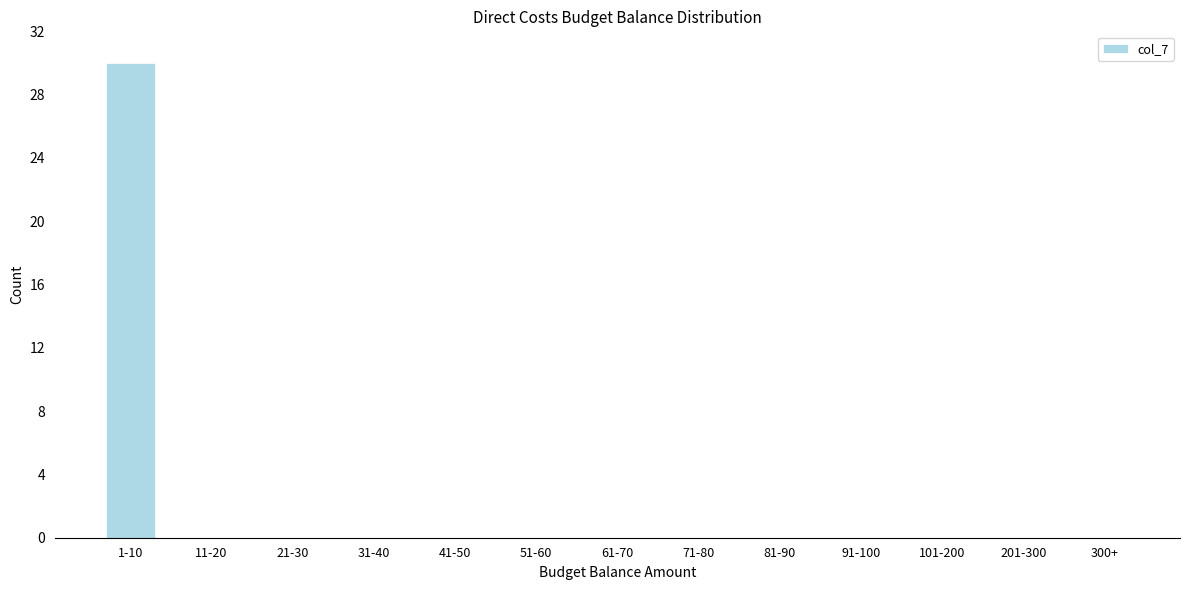

Reading right to left, what are all the values shown in this chart?

300+=0	201-300=0	101-200=0	91-100=0	81-90=0	71-80=0	61-70=0	51-60=0	41-50=0	31-40=0	21-30=0	11-20=0	1-10=30